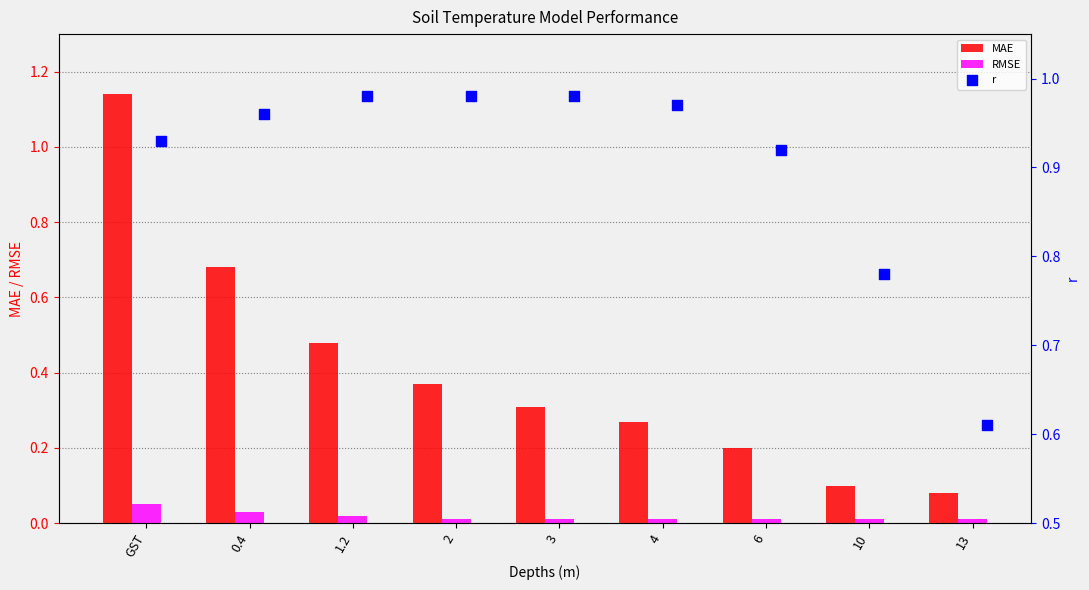

At which category is the sum across all series the highest?

GST